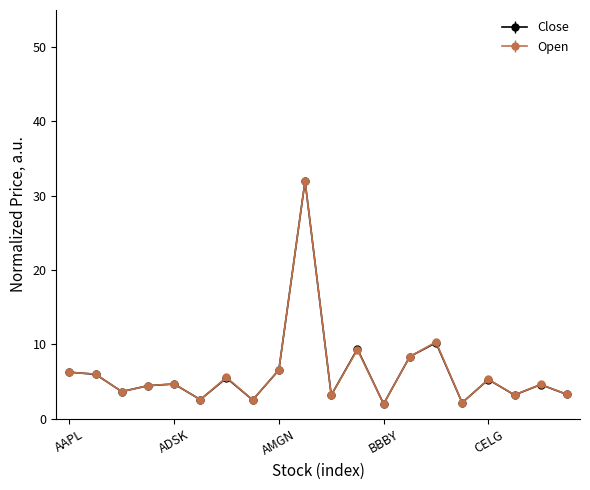

What is the highest value of the Open series?

32.0